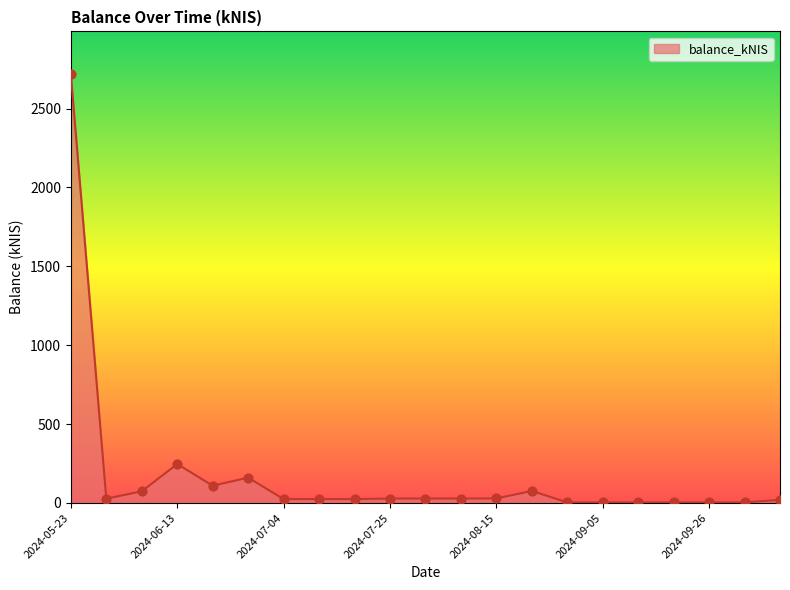

What is the maximum value shown in the chart?

2717.0